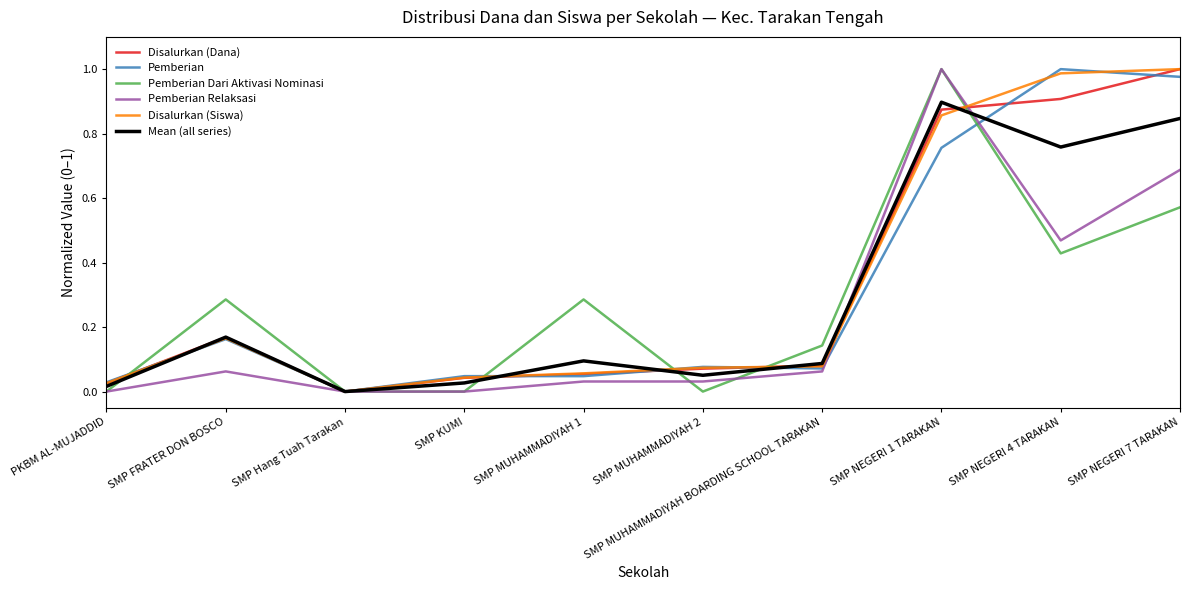

The value of Mean (all series) at SMP MUHAMMADIYAH 1 is 0.1. True or false?

True